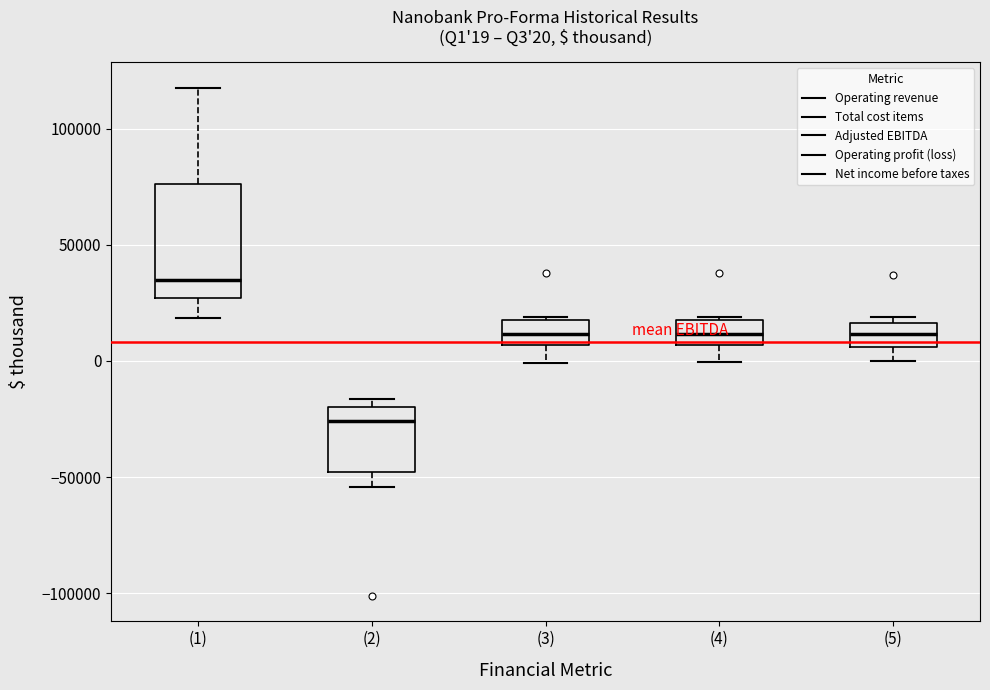

Which box's median line is the lowest?

(2)